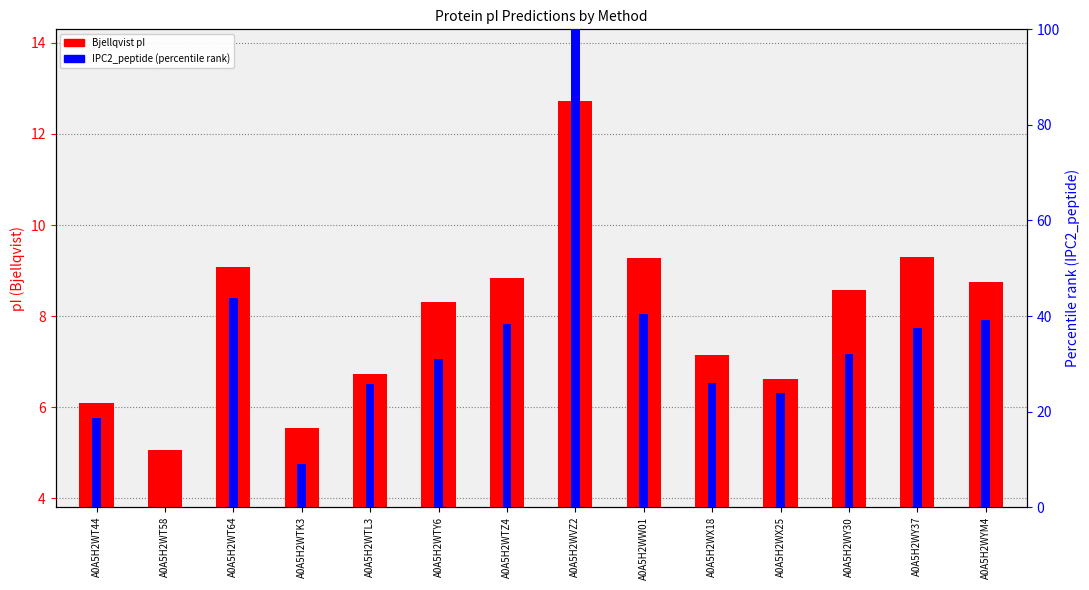

At which category is the sum across all series the highest?

A0A5H2WVZ2